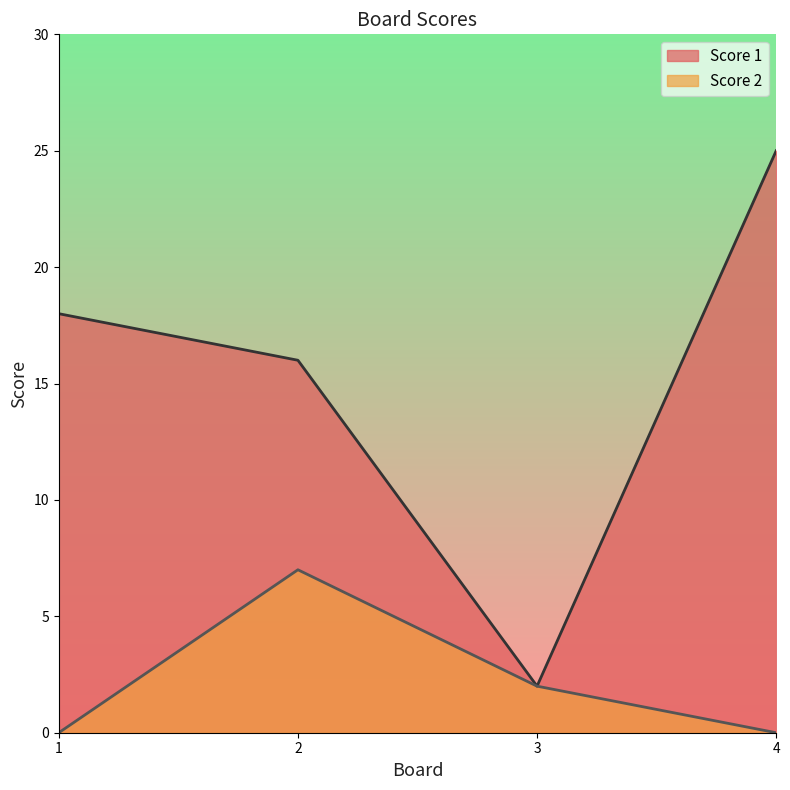

True or false: Score 1 has a value of 2 at 3.

True